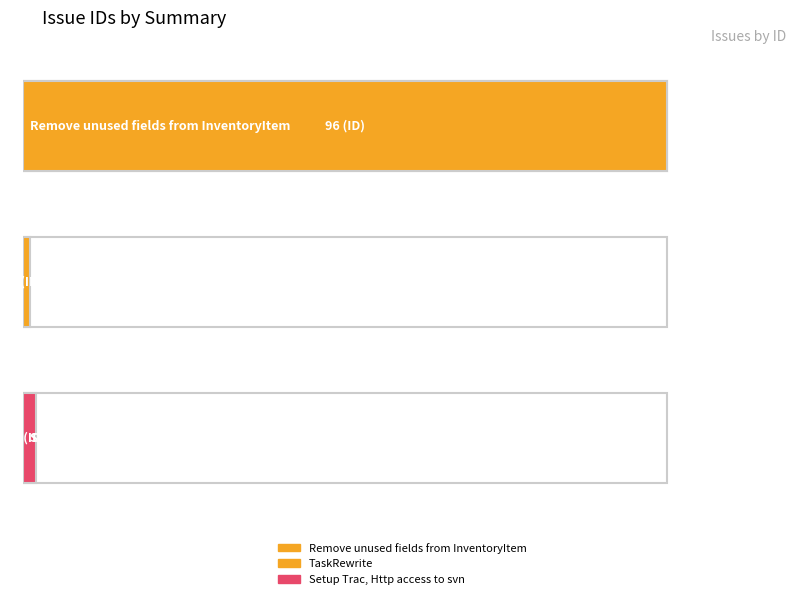

Approximately how many times larger is the value at Setup Trac, Http access to svn compared to TaskRewrite?

2.0